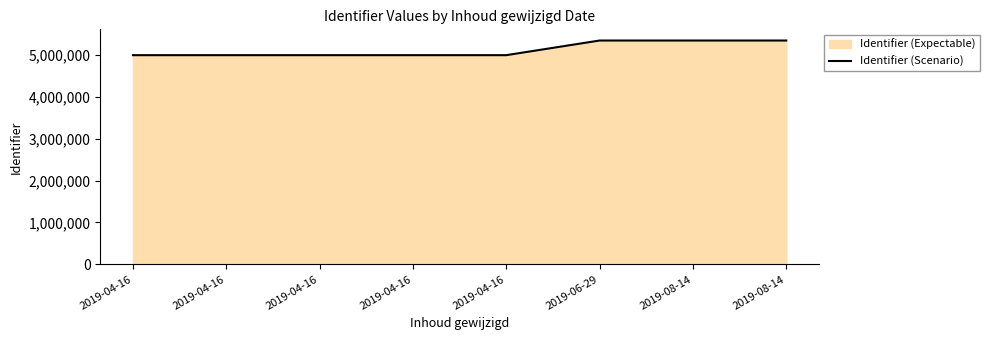

At which label does the data first exceed 4993024?

2019-06-29